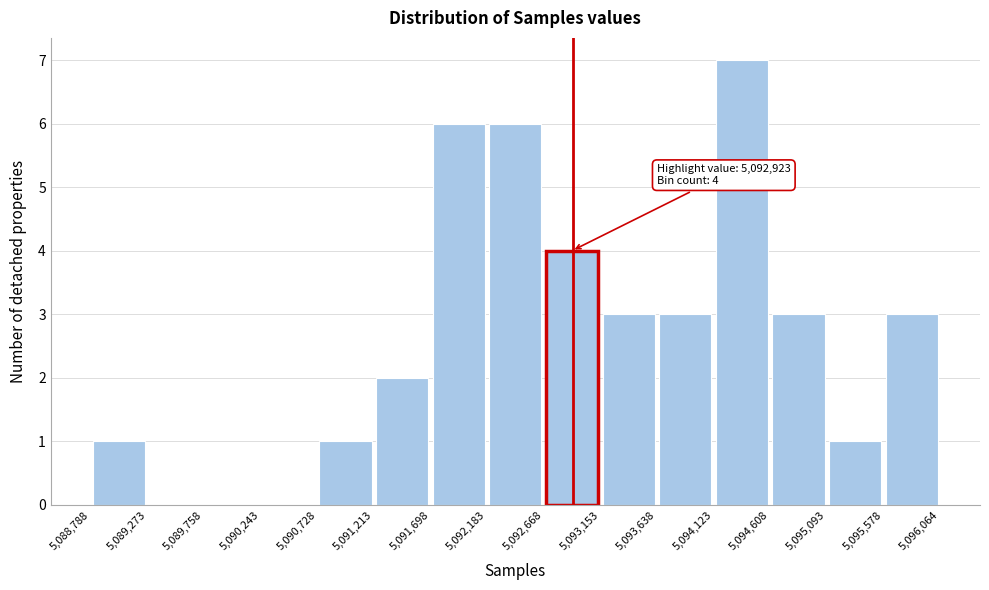

Over which range of the x-axis is the bar tallest?

5,094,123 to 5,094,608